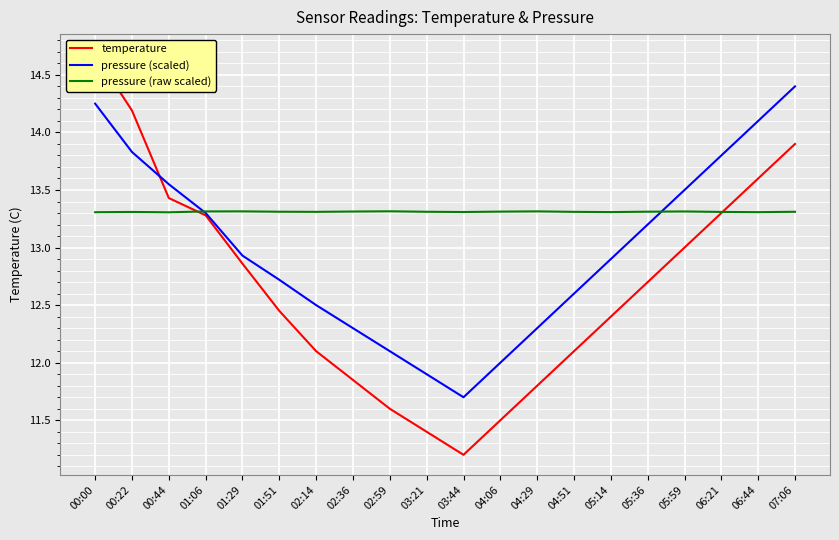

Rank the series by their maximum value, from lowest to highest.

pressure (raw scaled), pressure (scaled), temperature